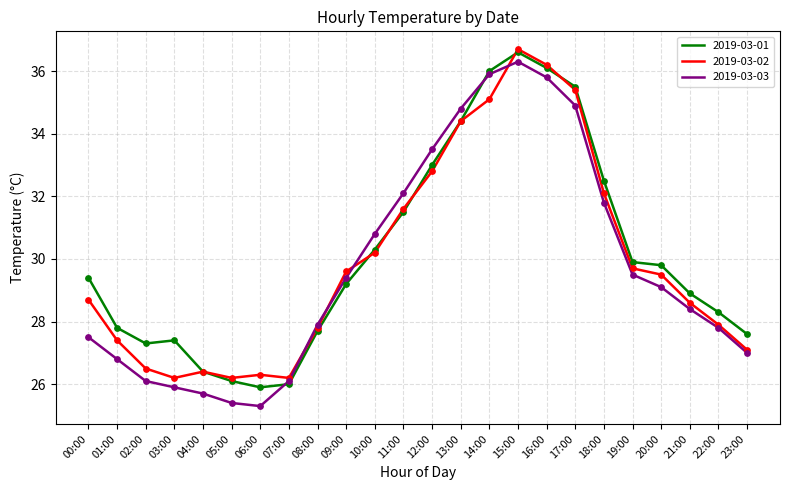

What is the total value across all series at 06:00?

77.5